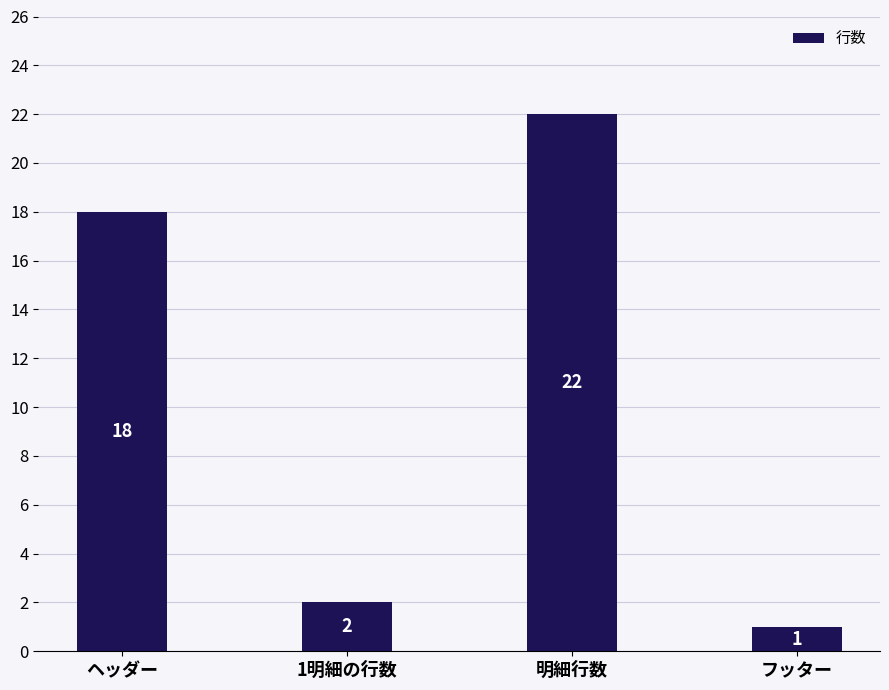

What is the change in value from 明細行数 to フッター?

-21